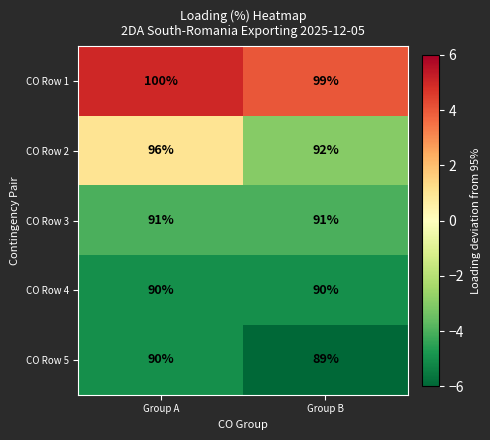

What is the average value of the CO Row 1 series?

100